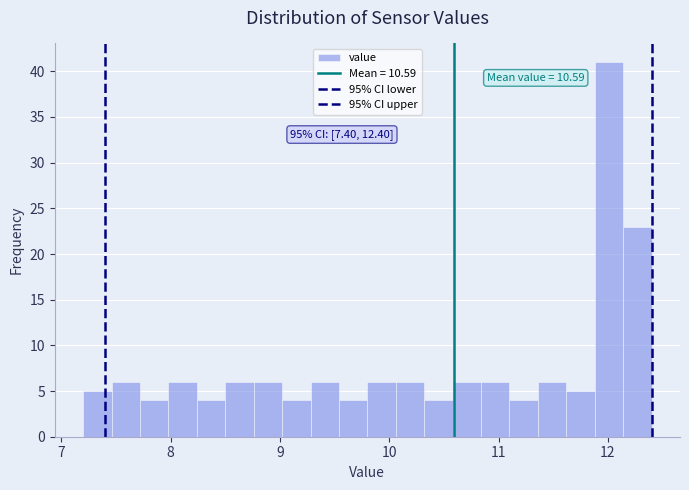

Around what value on the x-axis is the tallest bar? Give the approximate position of its centre, as read against the axis.

12.0